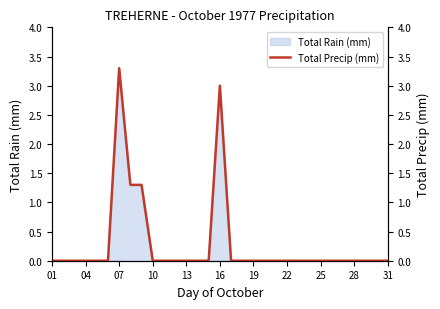

How many data points does each series have?

31